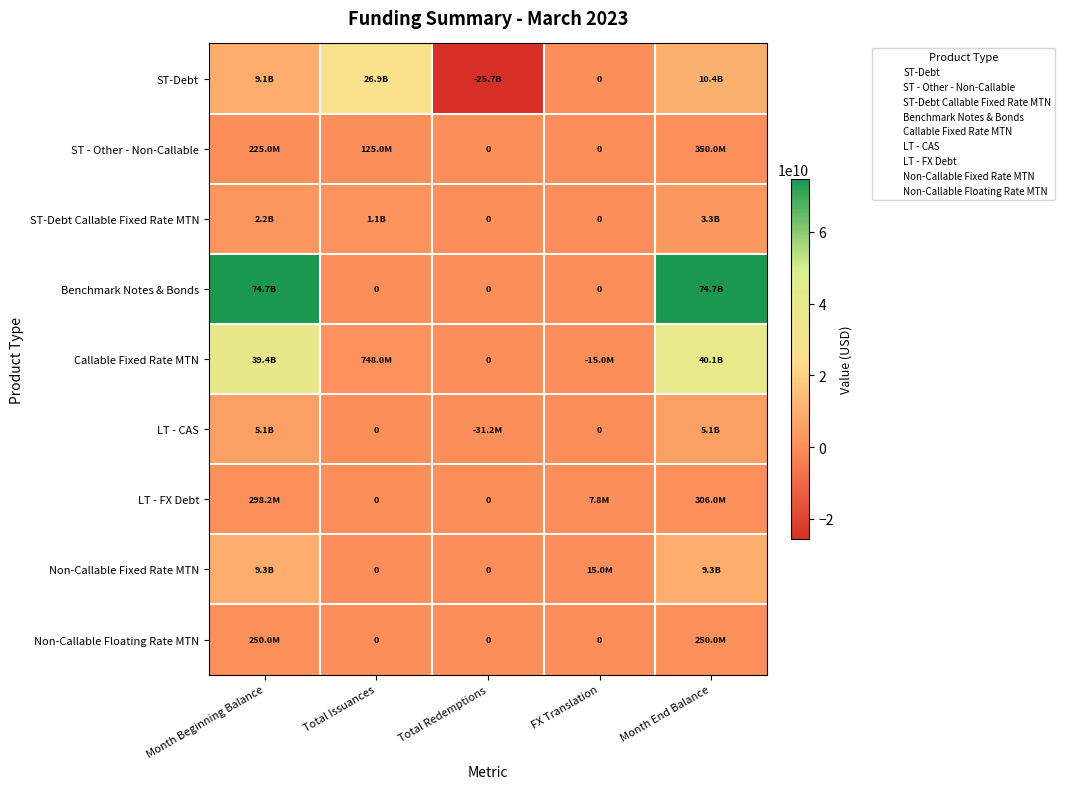

Between FX Translation and Month End Balance, which series saw the biggest shift?

Benchmark Notes & Bonds